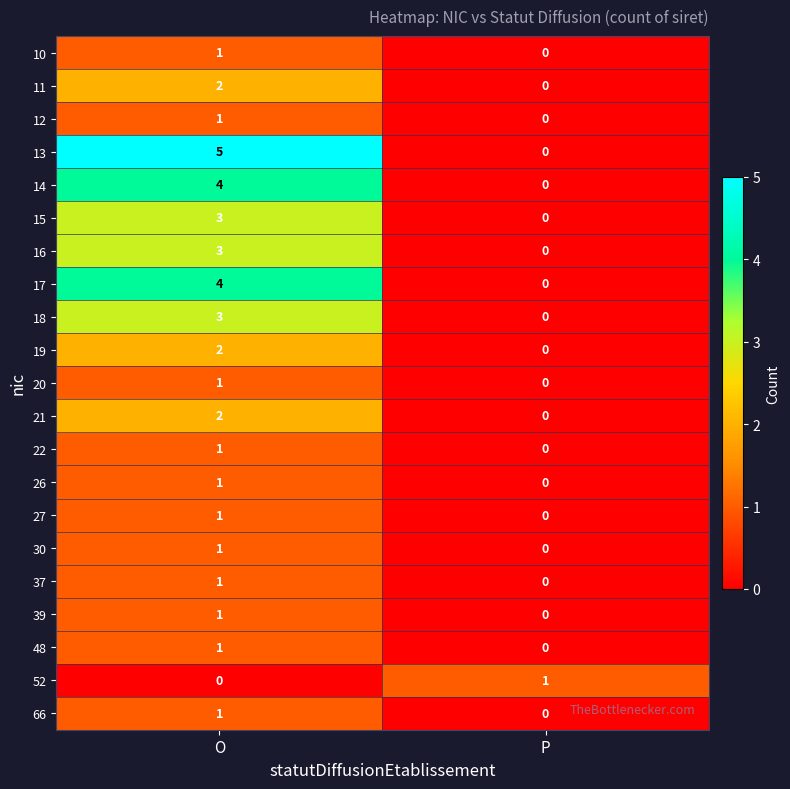

How many categories are shown in the chart?

2